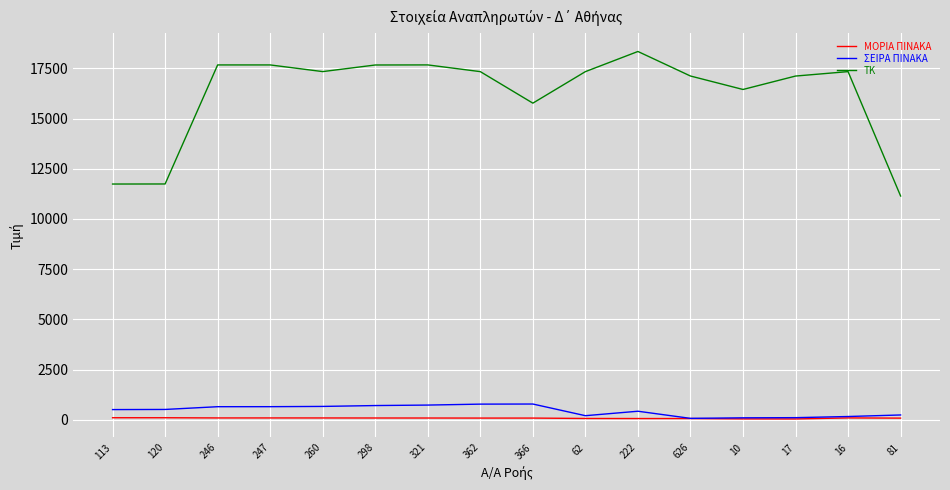

True or false: ΤΚ and ΣΕΙΡΑ ΠΙΝΑΚΑ cross at least once.

False